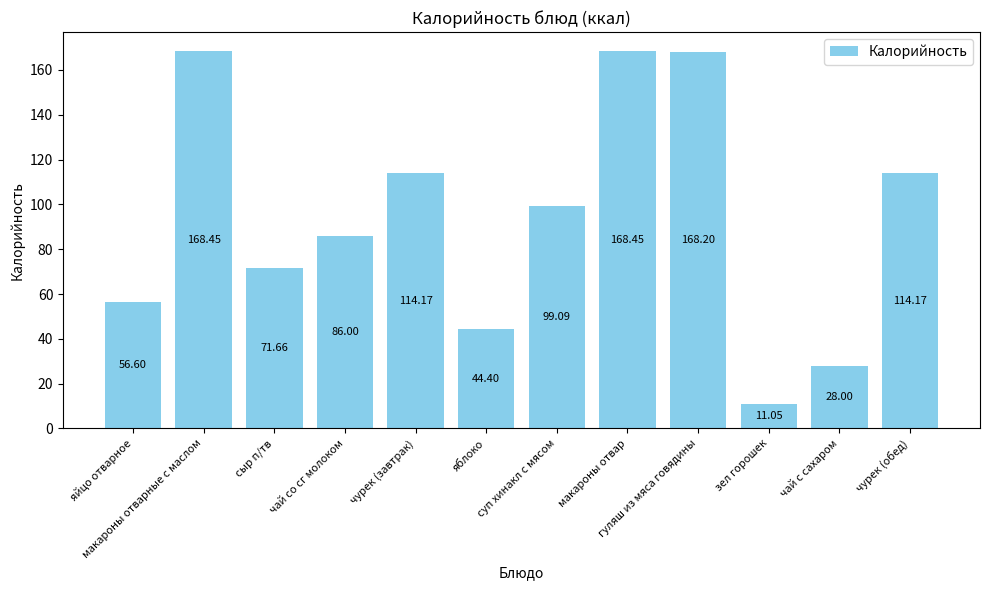

What is the label of the 11th bar from the right?

макароны отварные с маслом